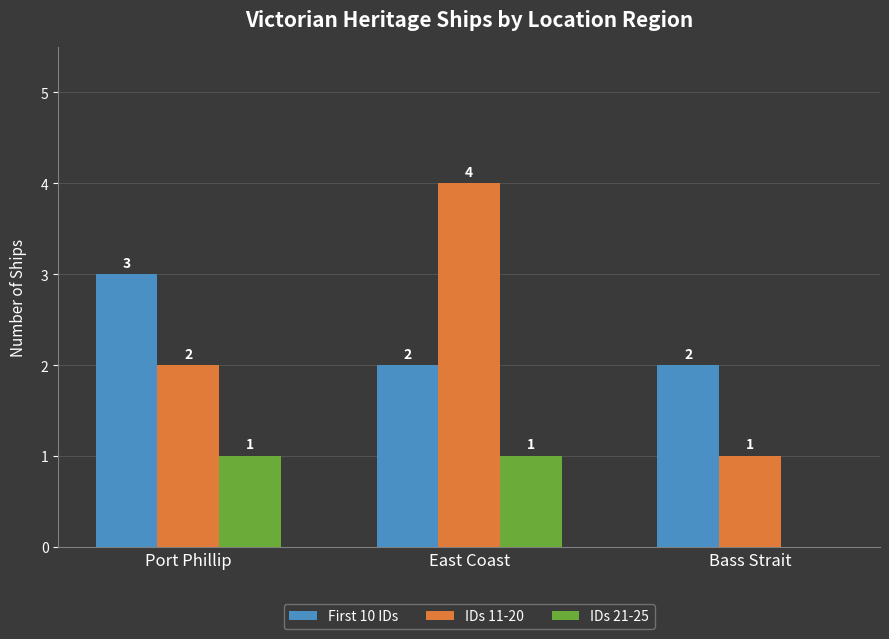

At which category is the sum across all series the highest?

East Coast